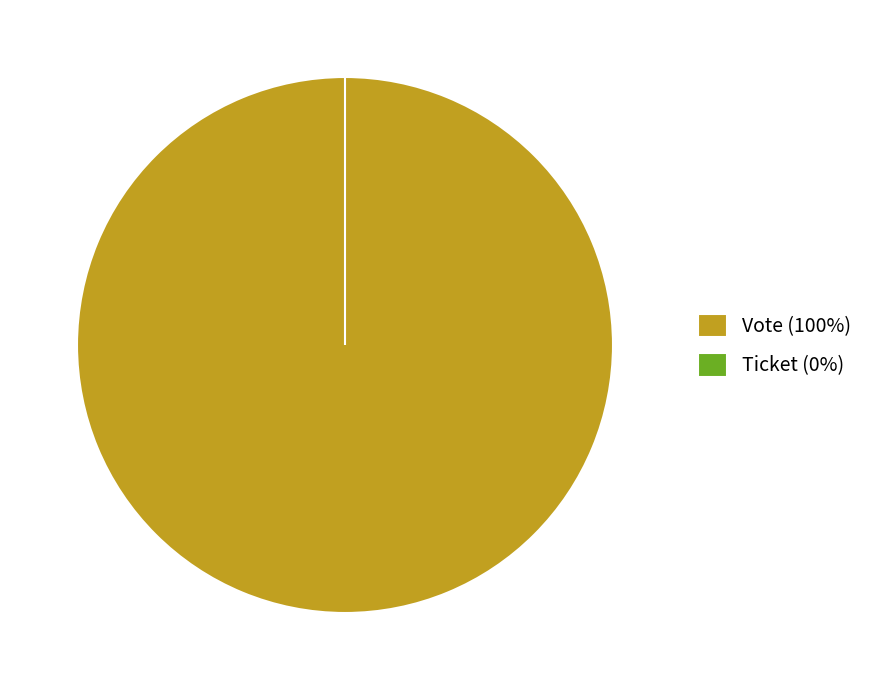

To the nearest percent, what portion does Vote (io_index=1) represent?

100%